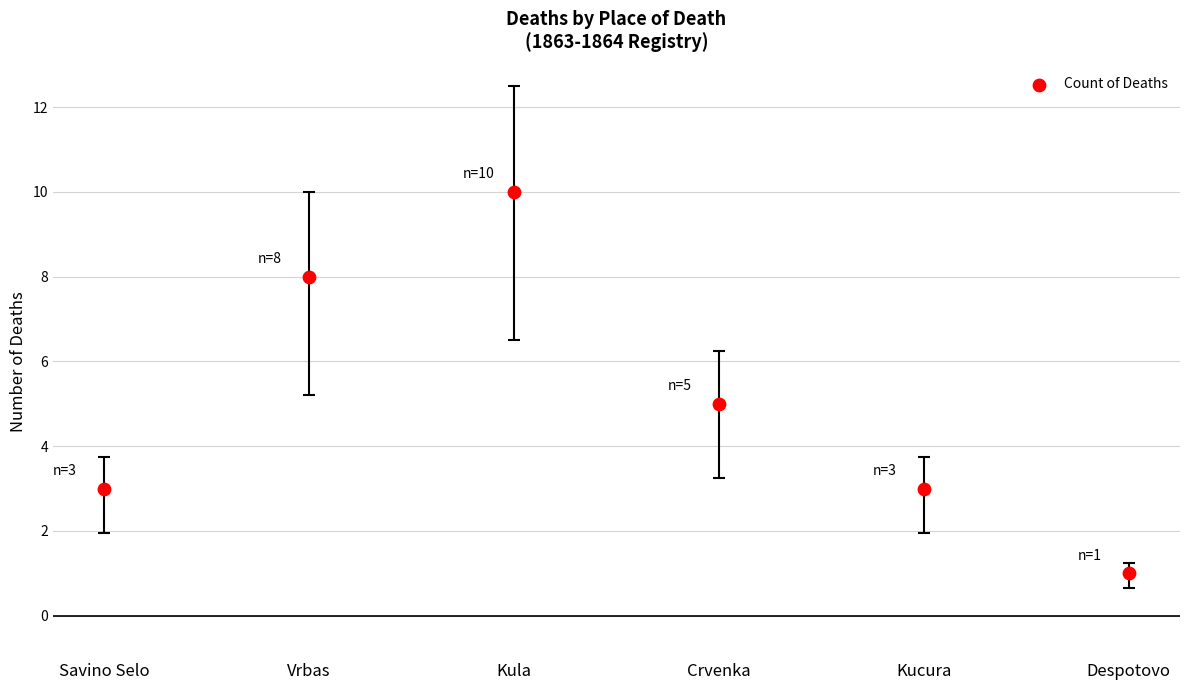

What is the average Y value?

5